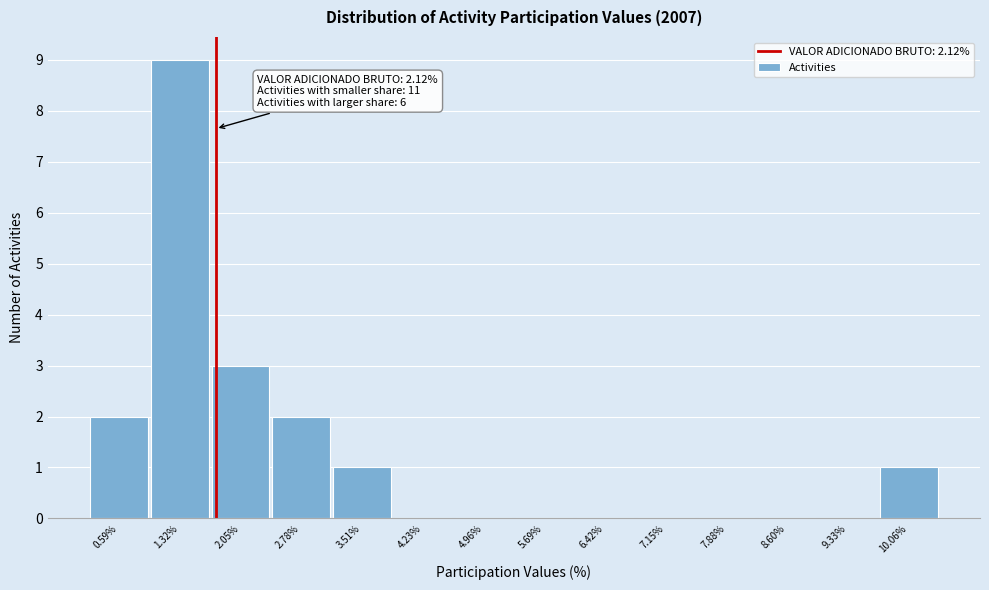

Reading left to right, extract all data points from this chart.

0.59%=2	1.32%=9	2.05%=3	2.78%=2	3.51%=1	4.23%=0	4.96%=0	5.69%=0	6.42%=0	7.15%=0	7.88%=0	8.60%=0	9.33%=0	10.06%=1